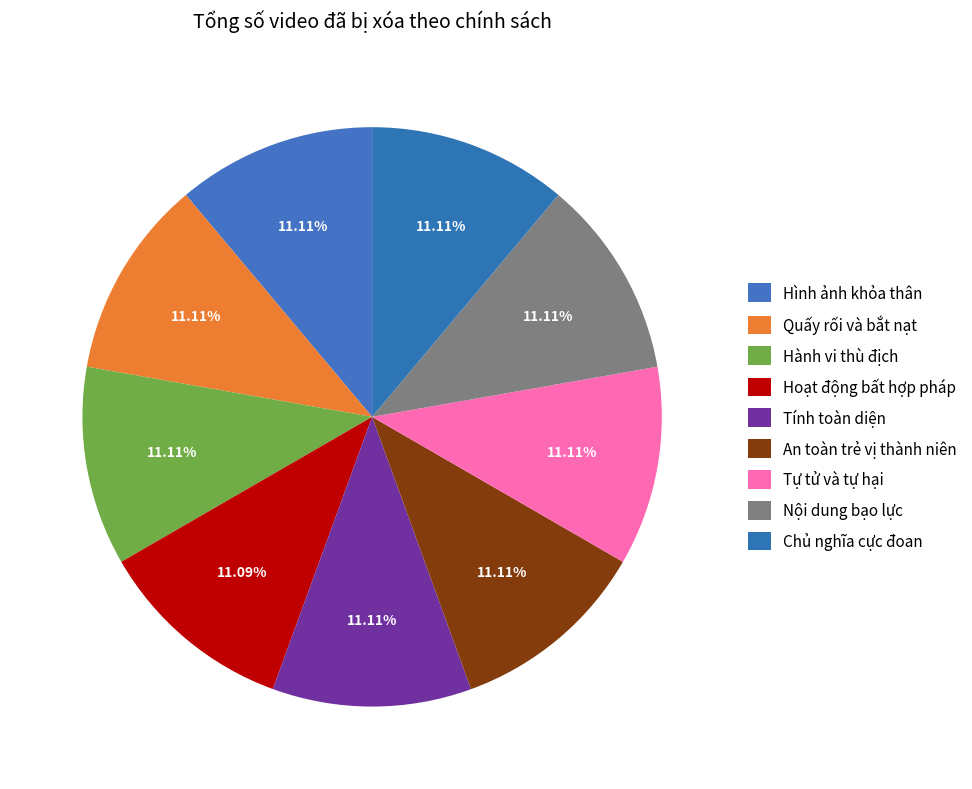

Between Hoạt động bất hợp pháp and Chủ nghĩa cực đoan, which is larger?

Chủ nghĩa cực đoan